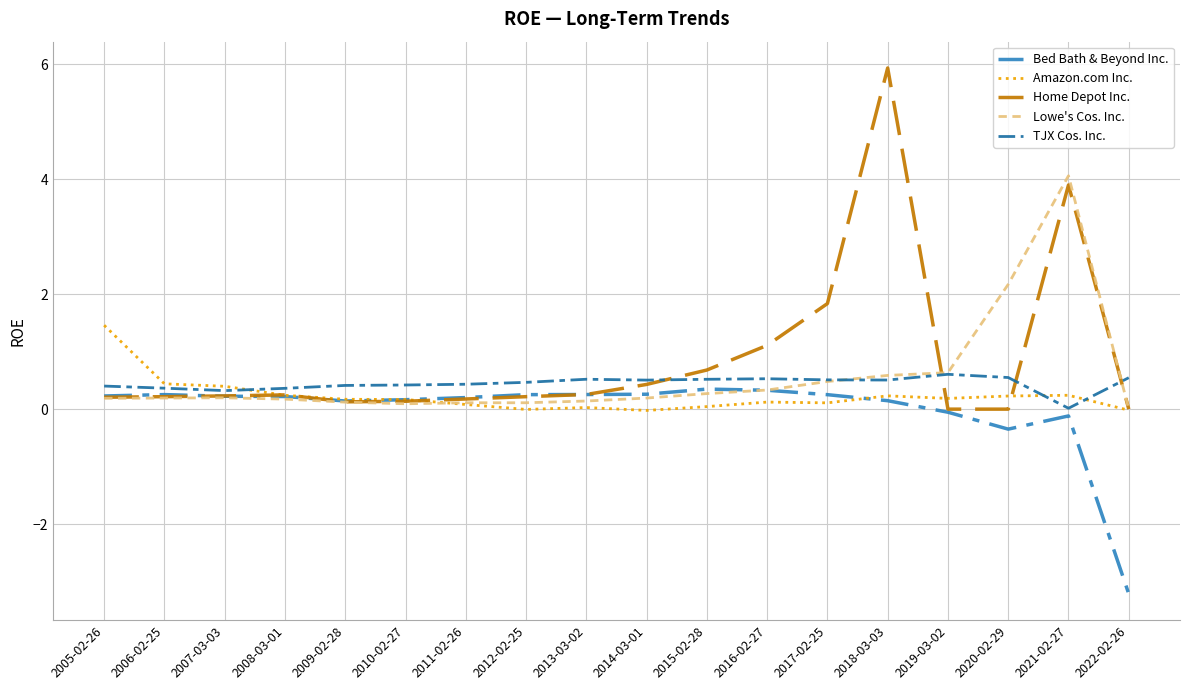

Which category has the highest value in the Lowe's Cos. Inc. series?

2021-02-27